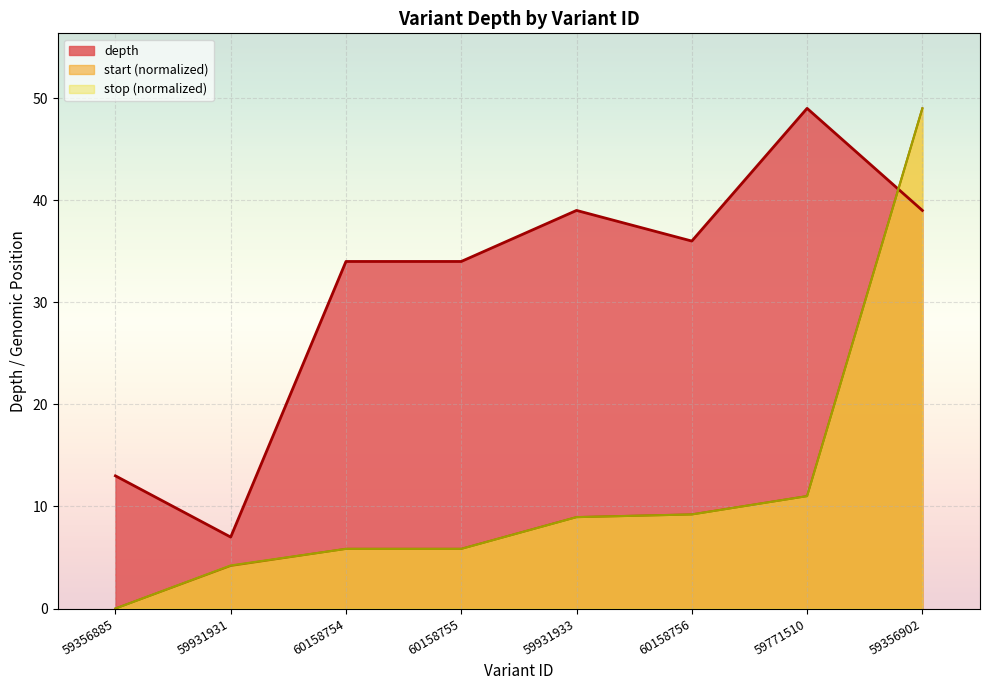

List the labels in order of start value, smallest first.

59356885, 59931931, 60158754, 60158755, 59931933, 60158756, 59771510, 59356902